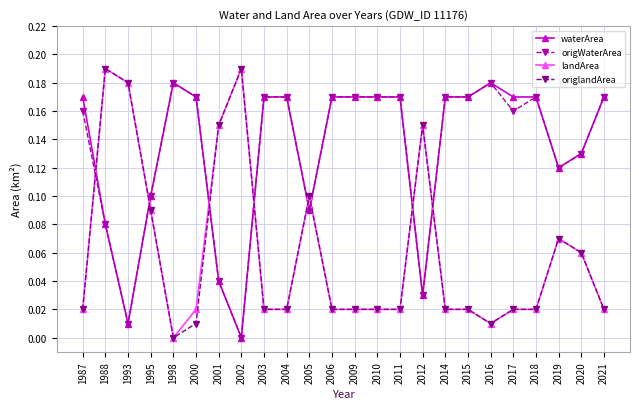

What is the total value across all series at 2009?

0.4